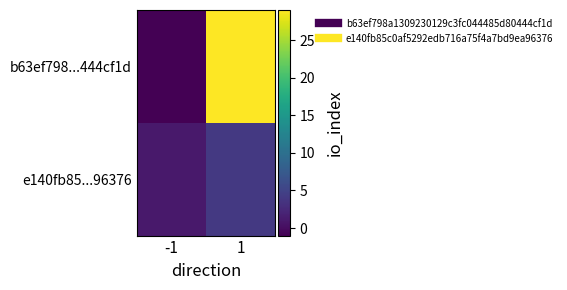

Which has a higher value, -1 or 1?

1